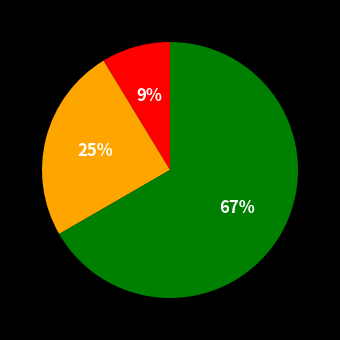

How many segments does this pie chart have?

3